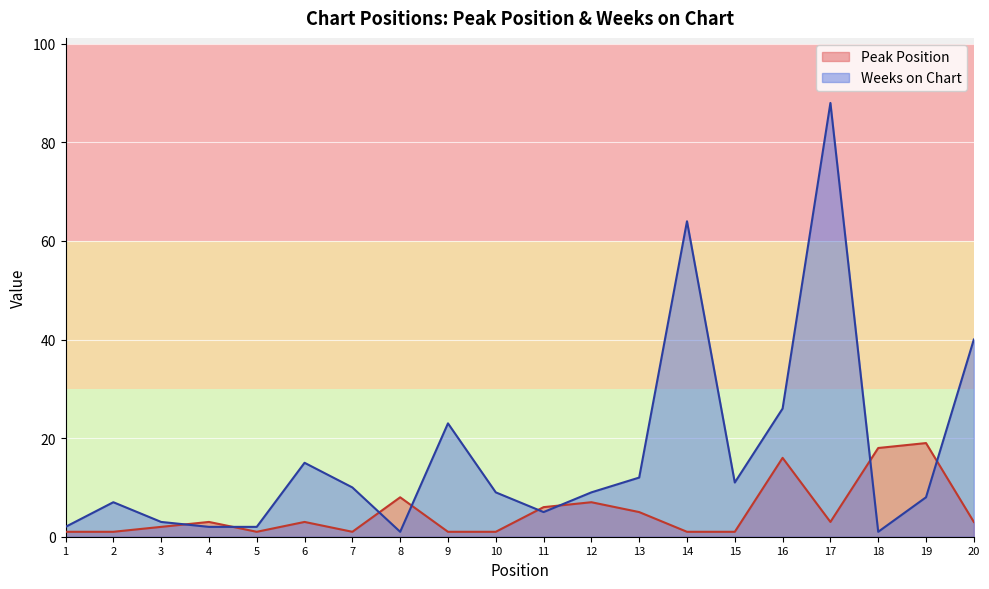

How many interior local valleys does the Peak Position series have?

3